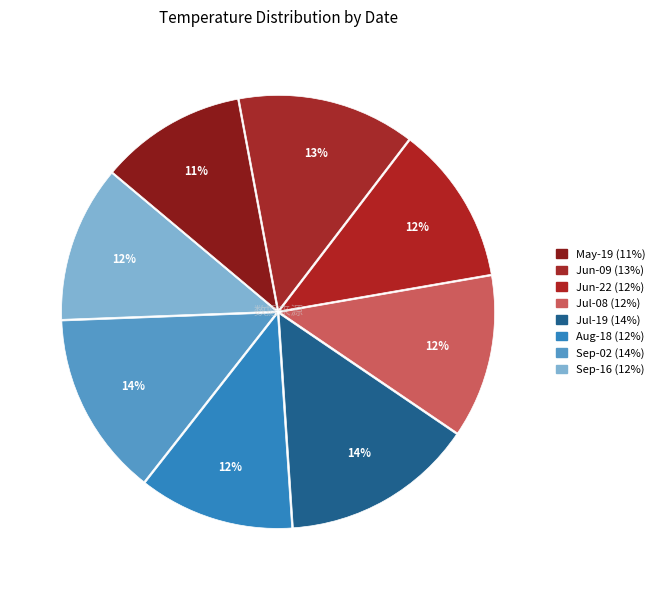

How many slices are in this pie chart?

8